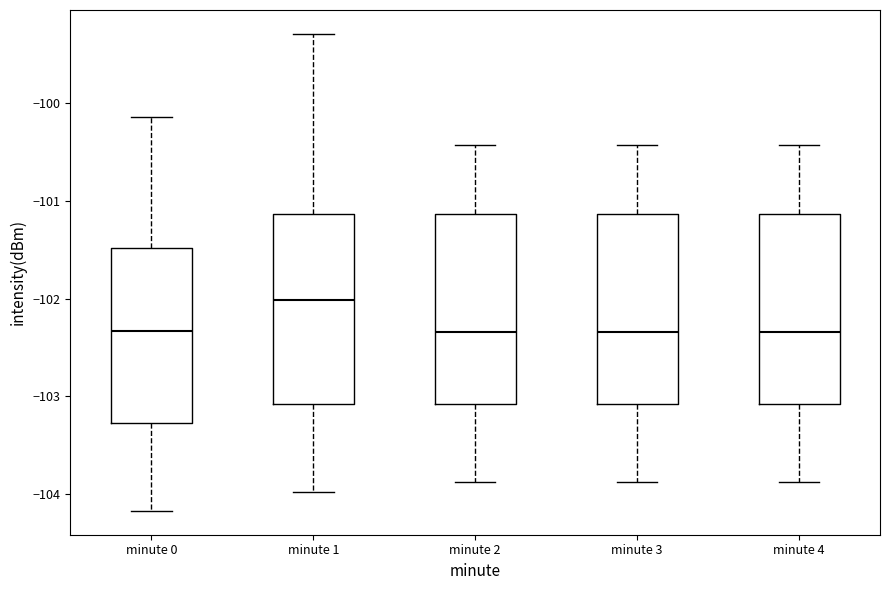

Reading left to right, read every box against the y-axis: the position of its median line, the range the box covers, and the ends of its whiskers. The values are not printed on the chart, so give them approximately, as read against the axis.

minute 0: median -102.3, box -103.3 to -101.5, whiskers -104.2 to -100.1
minute 1: median -102.0, box -103.1 to -101.1, whiskers -104.0 to -99.3
minute 2: median -102.3, box -103.1 to -101.1, whiskers -103.9 to -100.4
minute 3: median -102.3, box -103.1 to -101.1, whiskers -103.9 to -100.4
minute 4: median -102.3, box -103.1 to -101.1, whiskers -103.9 to -100.4